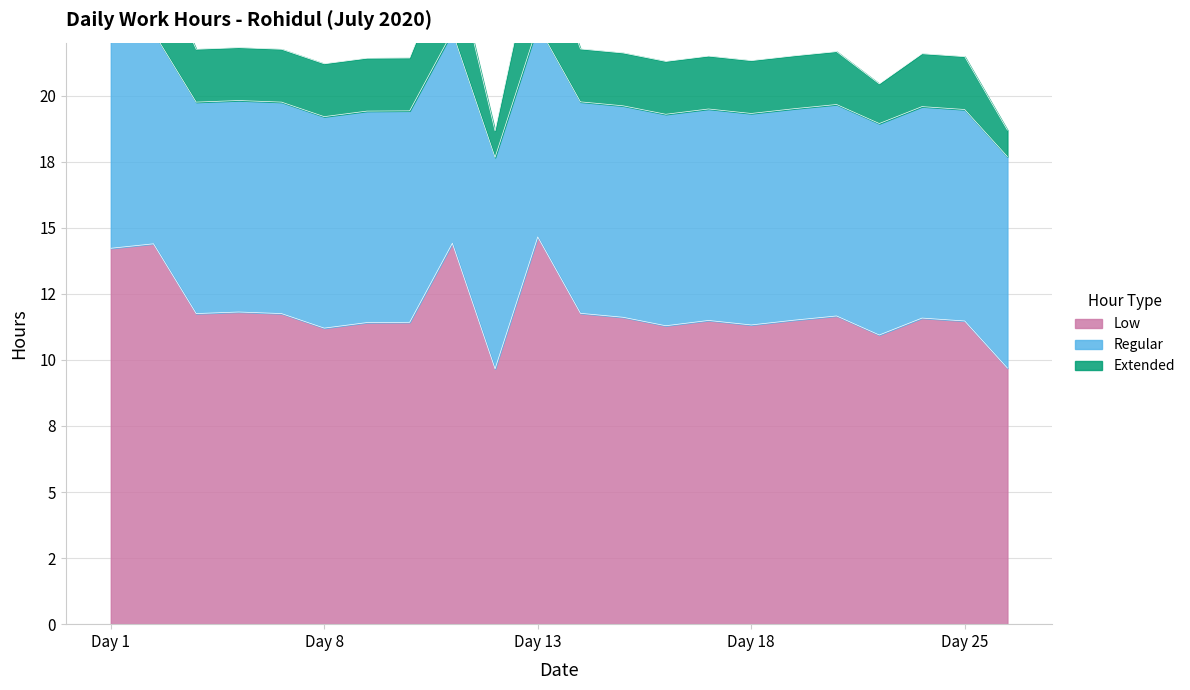

Between 6 and 16, which series saw the biggest shift?

Extended